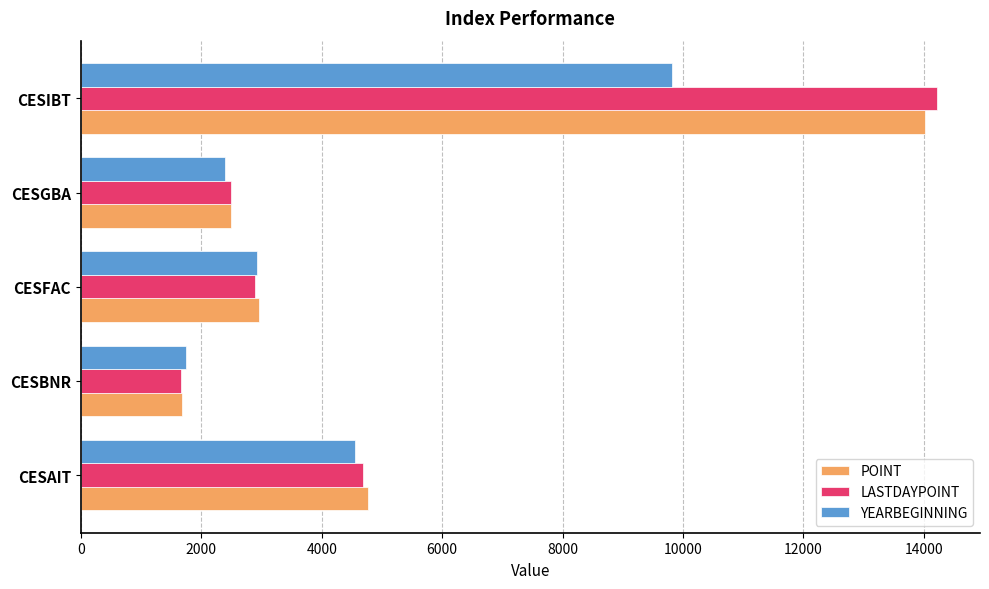

Which category has the lowest value in the LASTDAYPOINT series?

CESBNR